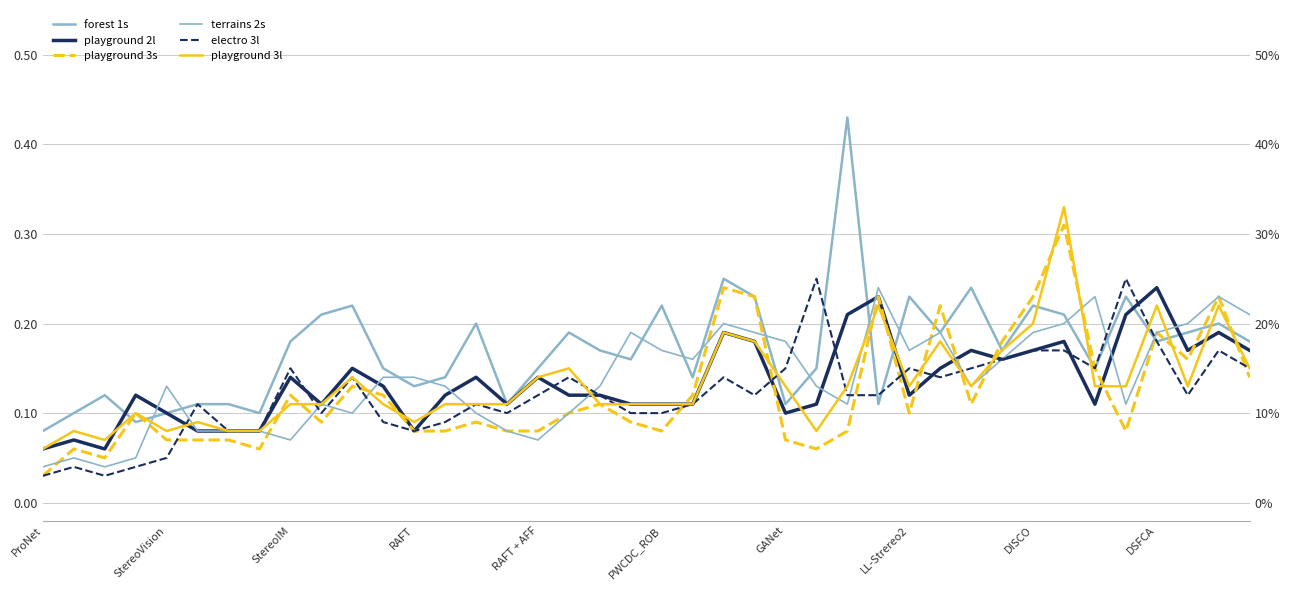

True or false: forest 1s has a value of 0.3 at 17.

False